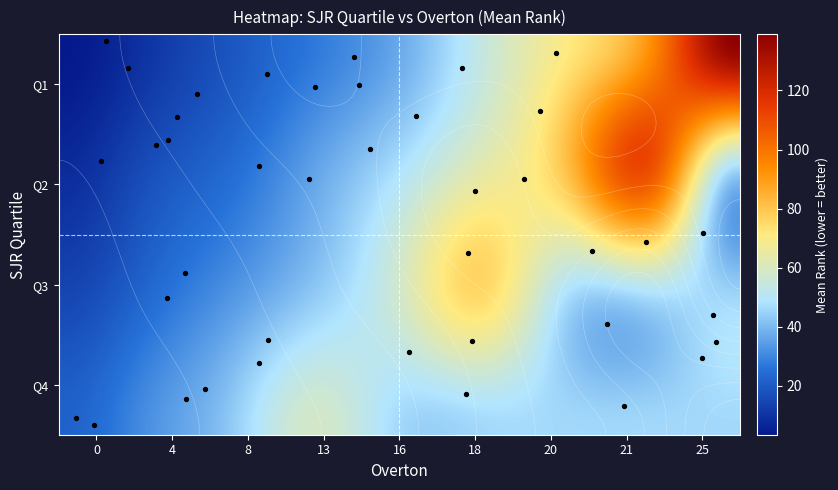

What is the difference between the Q2 values at 6 and 1?

62